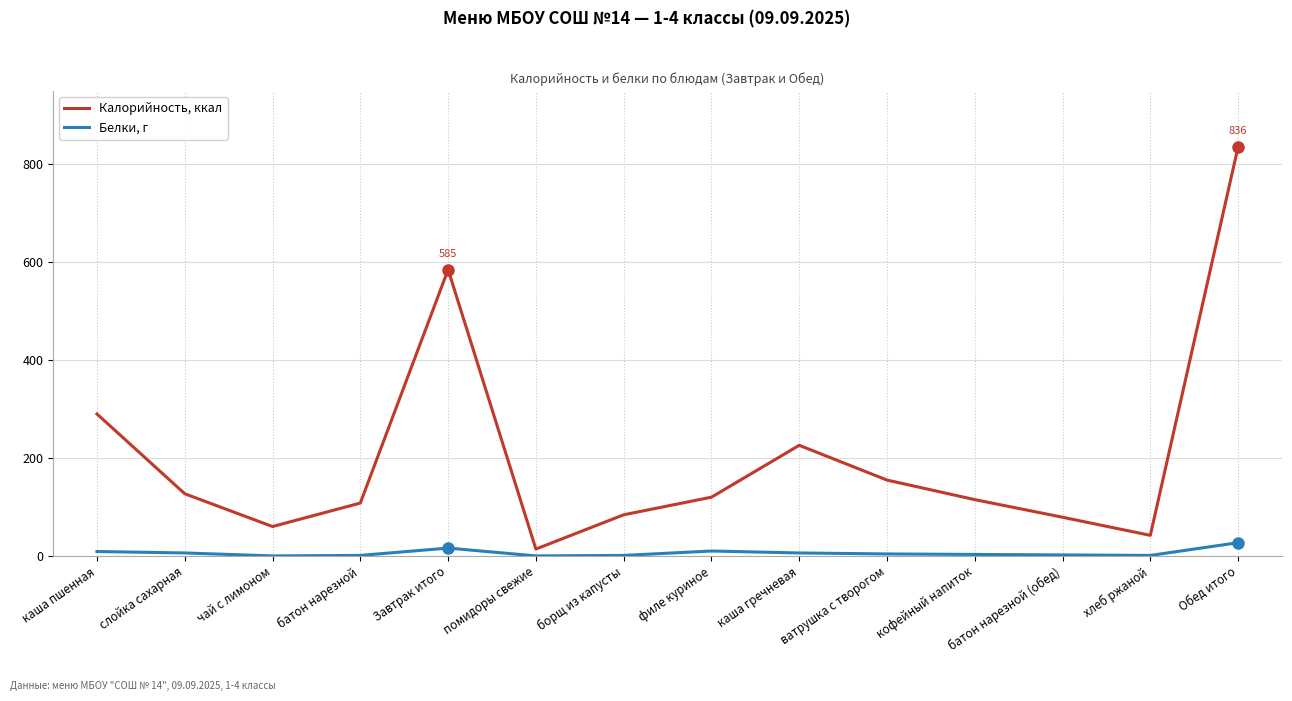

True or false: Калорийность, ккал and Белки, г cross at least once.

False